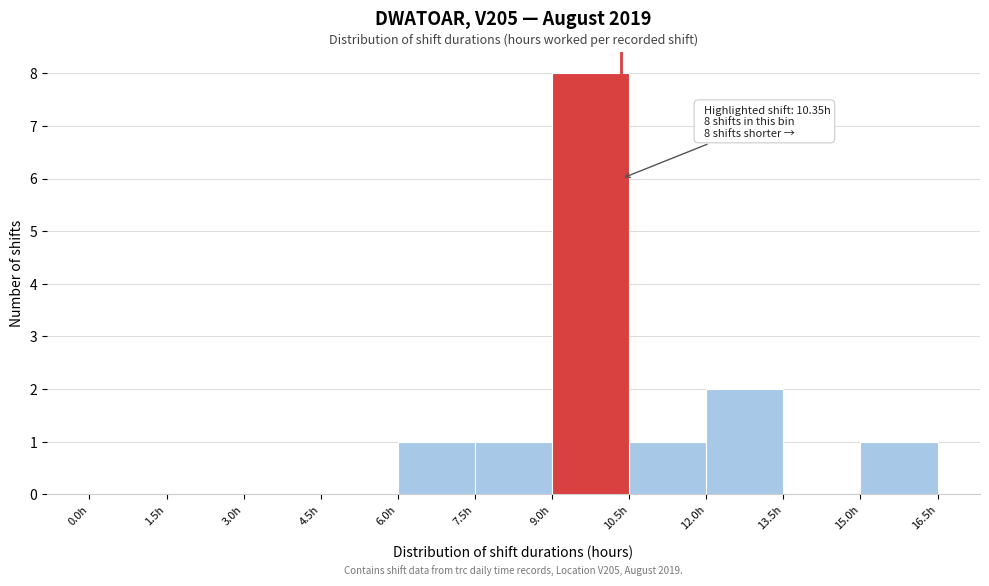

Which range on the x-axis has the tallest bar?

9.0 to 10.5